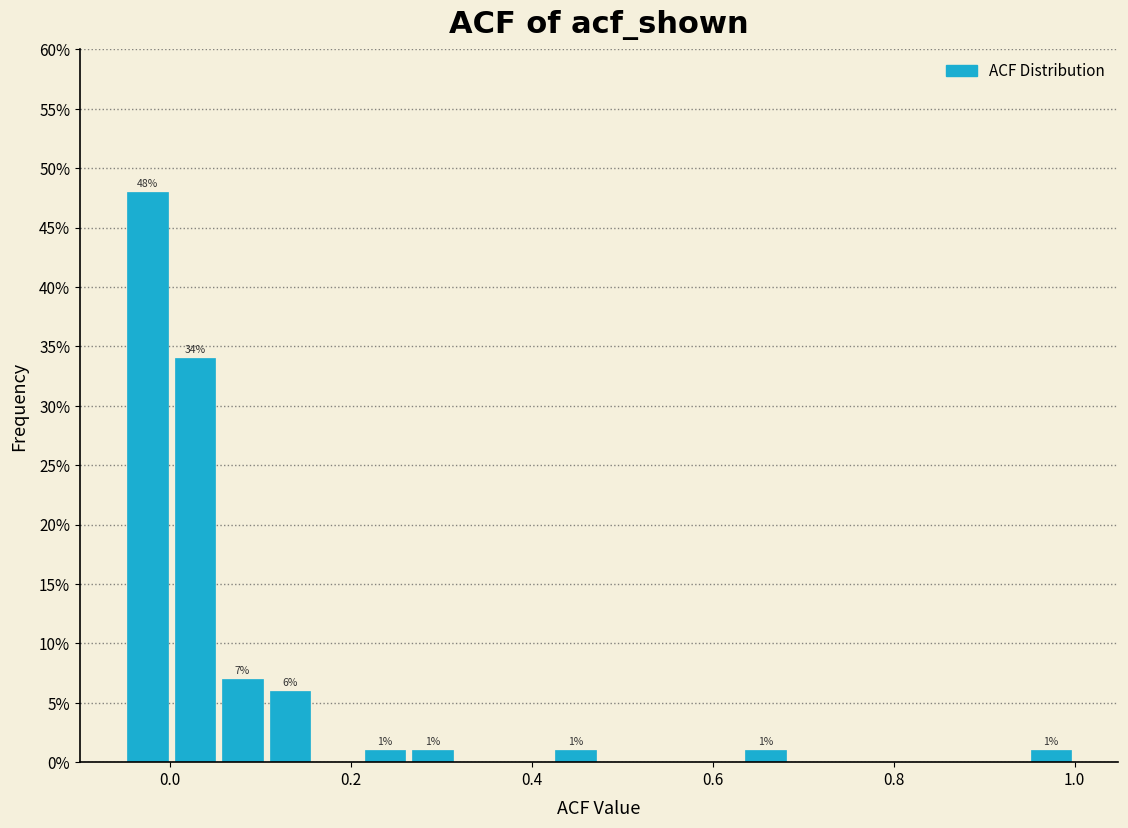

Around what value on the x-axis is the tallest bar? Give the approximate position of its centre, as read against the axis.

-0.02